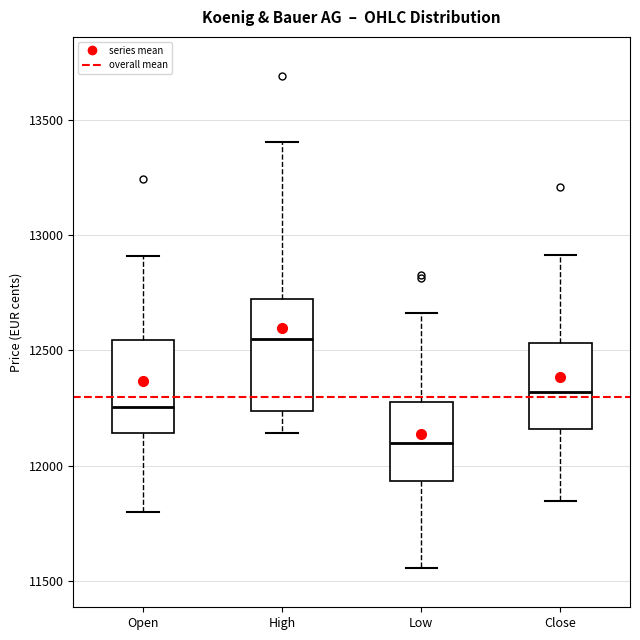

Reading left to right, transcribe this box plot: for each box, give where its median line is, the range the box spans, and where its two whiskers end, as read against the y-axis. The values are not printed on the chart, so give them approximately, as read against the axis.

Open: median 12250, box 12150 to 12550, whiskers 11800 to 12900
High: median 12550, box 12250 to 12750, whiskers 12150 to 13400
Low: median 12100, box 11950 to 12300, whiskers 11550 to 12650
Close: median 12300, box 12150 to 12550, whiskers 11850 to 12900